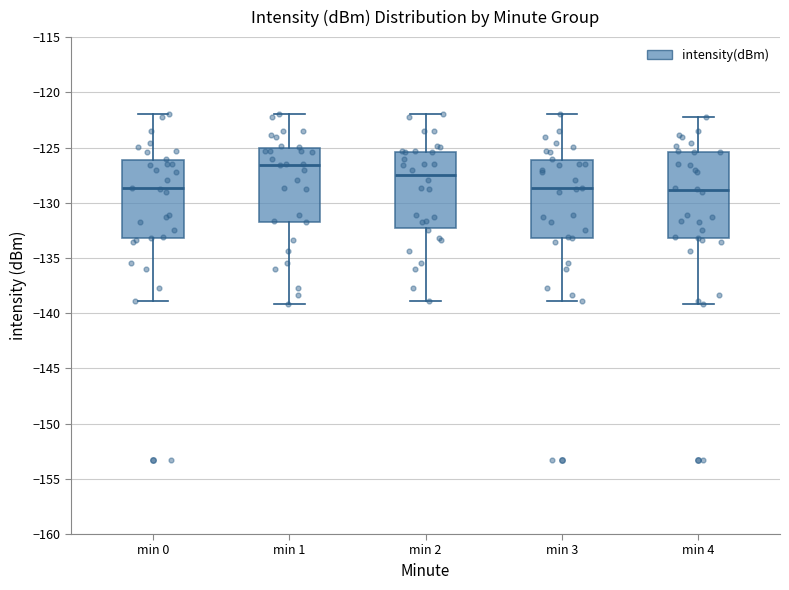

Reading left to right, read every box against the y-axis: the position of its median line, the range the box covers, and the ends of its whiskers. The values are not printed on the chart, so give them approximately, as read against the axis.

min 0: median -128.5, box -133.0 to -126.0, whiskers -139.0 to -122.0
min 1: median -126.5, box -131.5 to -125.0, whiskers -139.0 to -122.0
min 2: median -127.5, box -132.5 to -125.5, whiskers -139.0 to -122.0
min 3: median -128.5, box -133.0 to -126.0, whiskers -139.0 to -122.0
min 4: median -129.0, box -133.0 to -125.5, whiskers -139.0 to -122.0